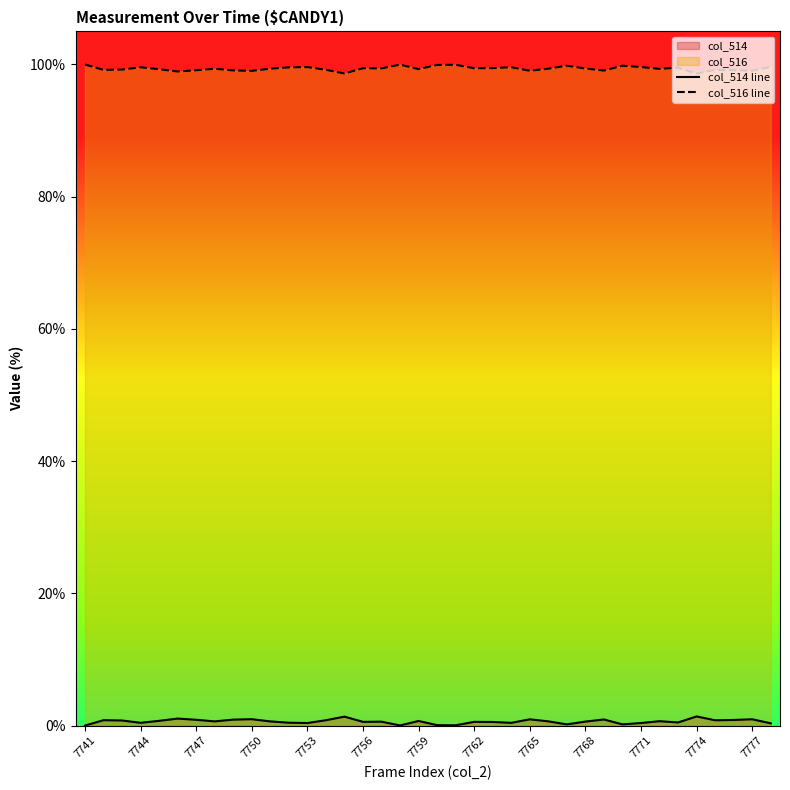

List the series in order of their peak value, lowest first.

col_514 line, col_516 line